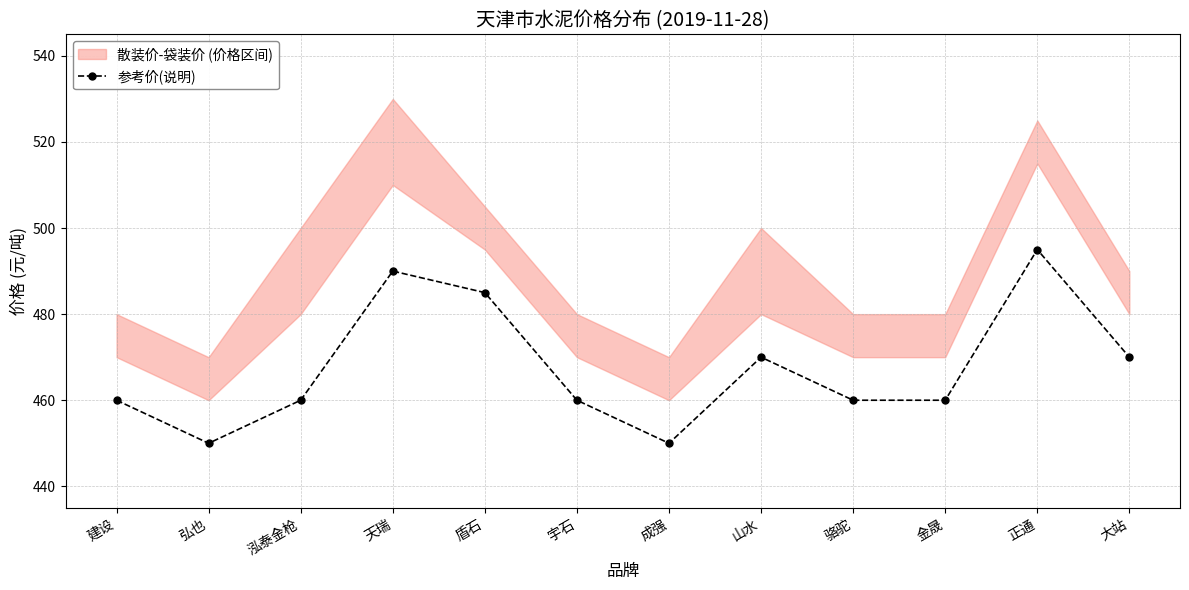

Which label corresponds to the smallest value in the chart?

弘也